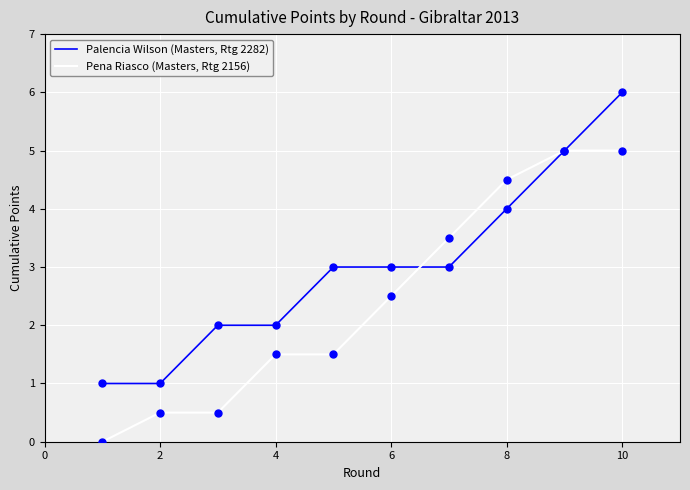

Rank the series by their average value, from highest to lowest.

Palencia Wilson (Masters, Rtg 2282), Pena Riasco (Masters, Rtg 2156)